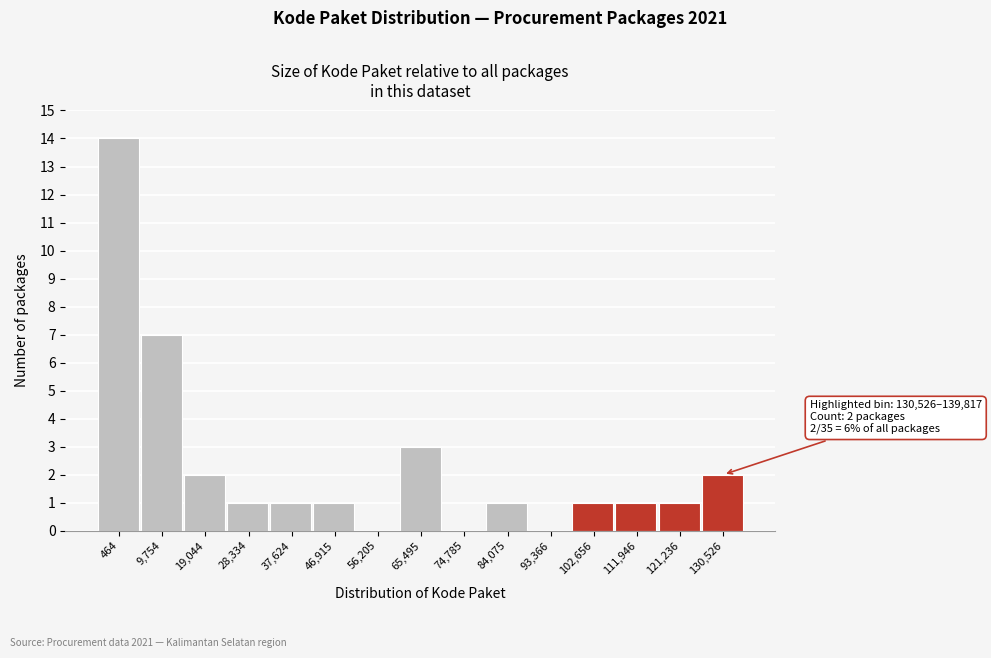

Reading left to right, what are all the values shown in this chart?

464=14	9,754=7	19,044=2	28,334=1	37,624=1	46,915=1	56,205=0	65,495=3	74,785=0	84,075=1	93,366=0	102,656=1	111,946=1	121,236=1	130,526=2